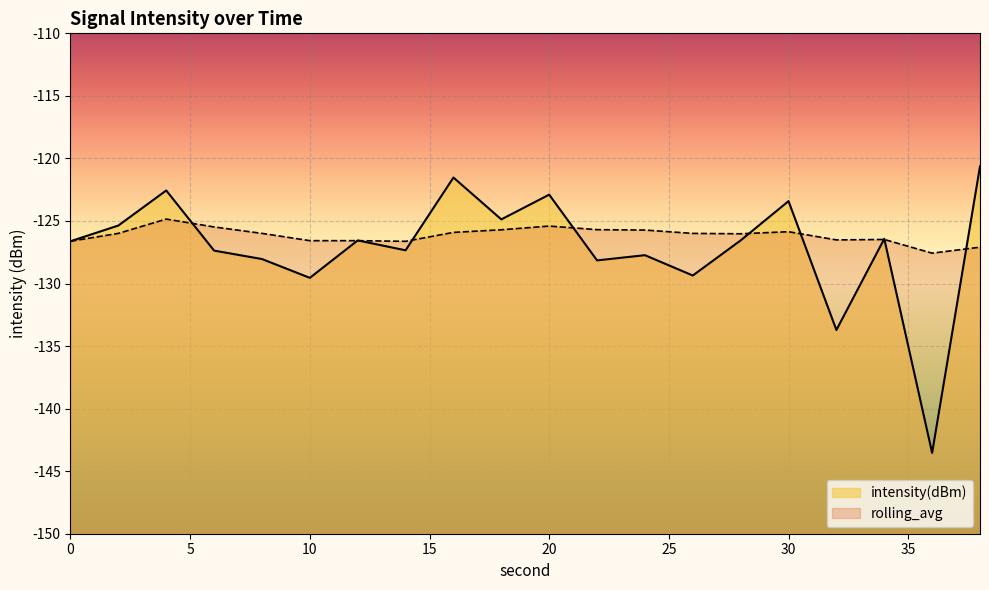

At which category is the sum across all series the highest?

4